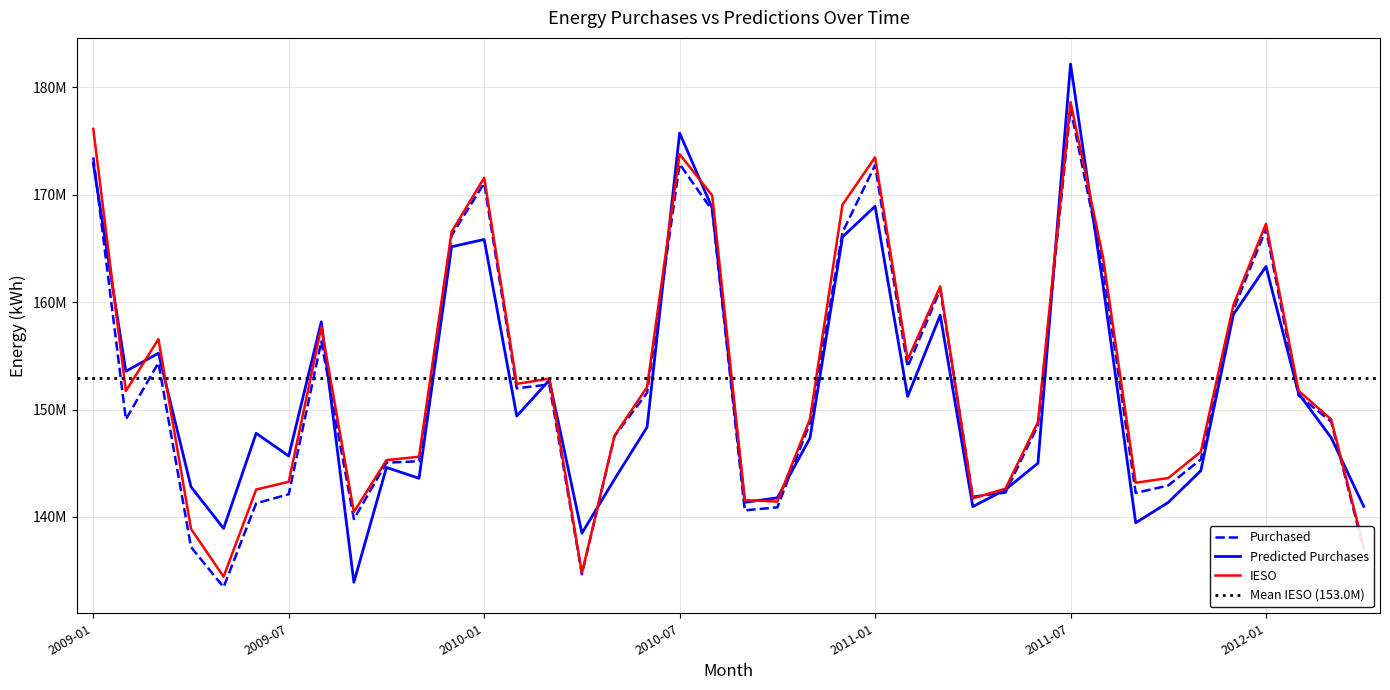

What is the difference between the IESO values at 2010-12 and 2011-03?

7611595.0